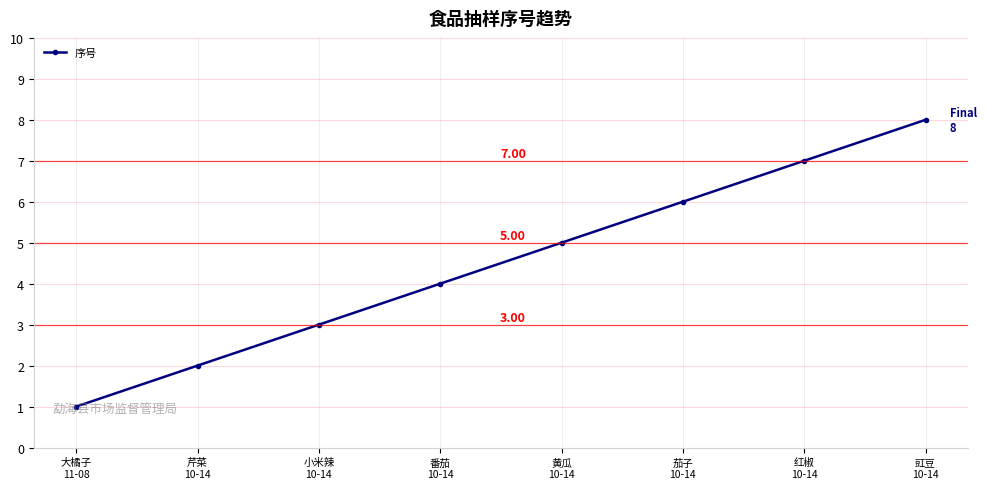

What is the difference between the values at 黄瓜
10-14 and 茄子
10-14?

1